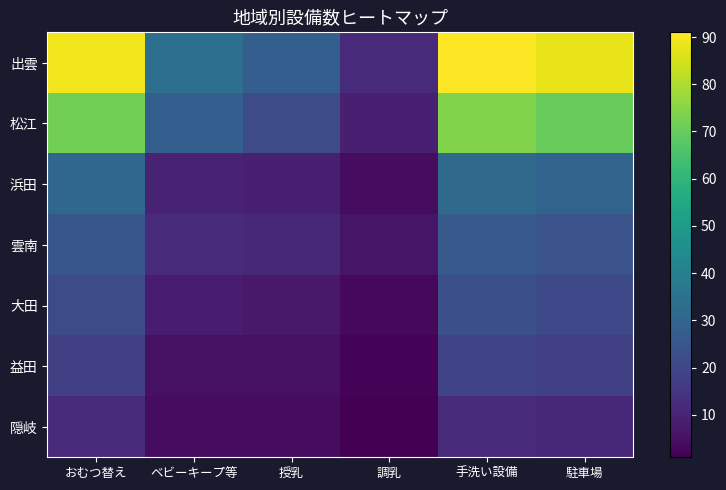

Where does the 松江 series first go above 70?

おむつ替え